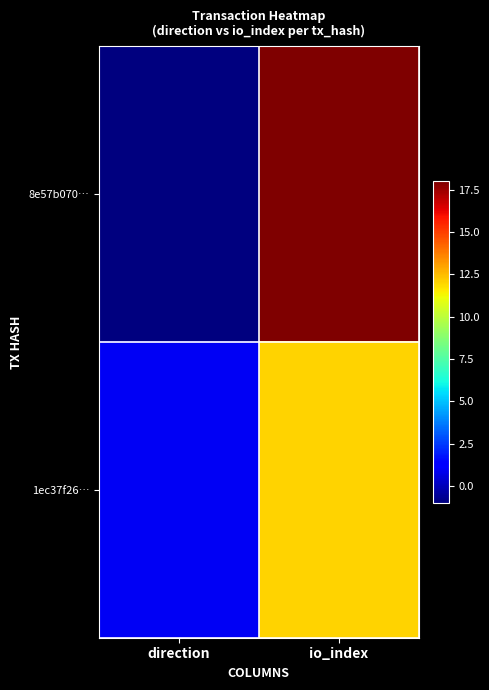

Reading right to left, extract all data points from this chart.

8e57b070…: io_index=18	direction=-1
1ec37f26…: io_index=12	direction=1